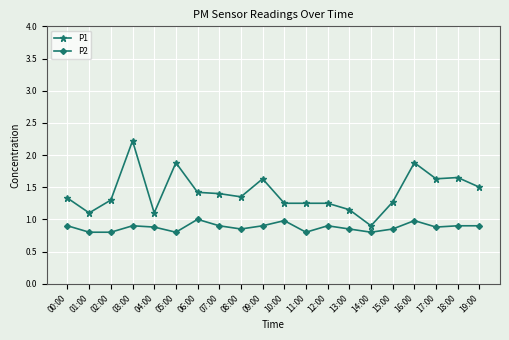

At which label does P1 reach its minimum?

14:00